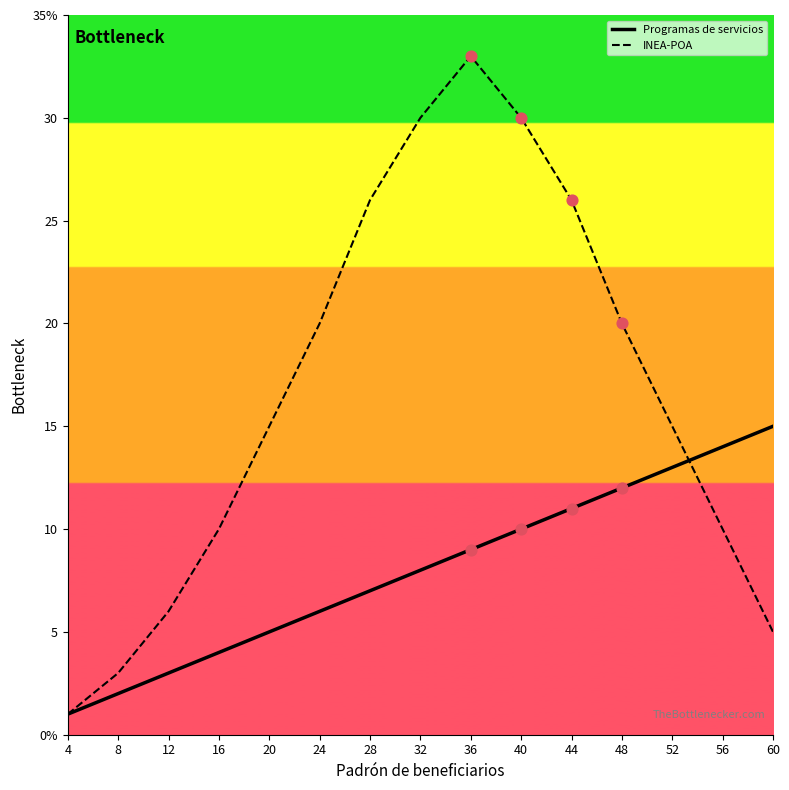

At how many categories does at least one series exceed 18?

7